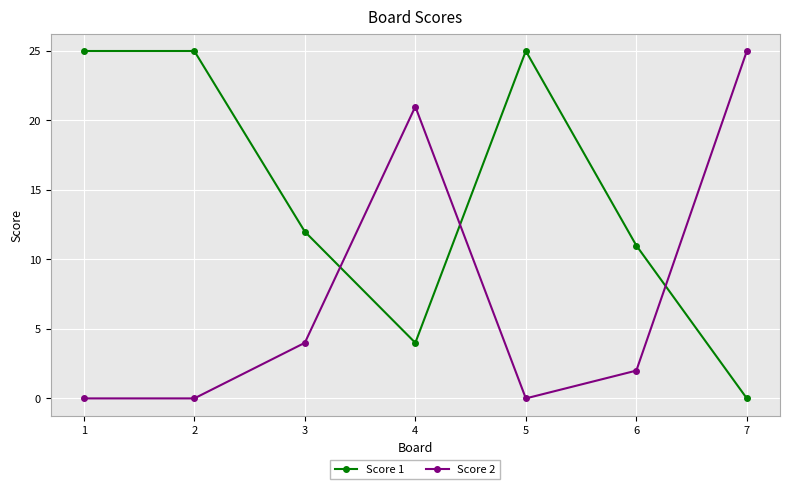

How many positive values does the Score 1 series have?

6